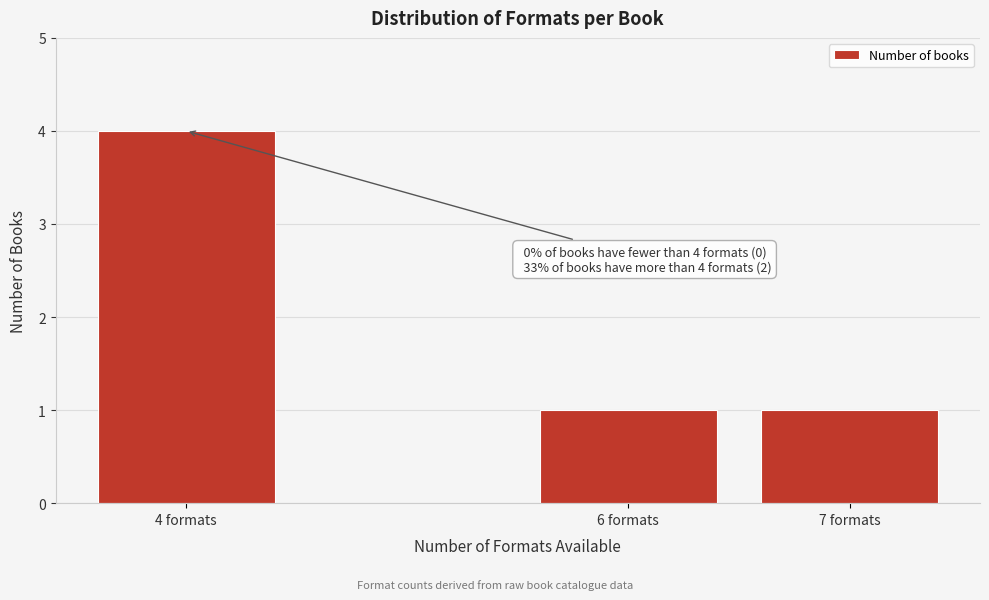

Reading left to right, list all the values displayed in this chart.

4 formats=4	6 formats=1	7 formats=1